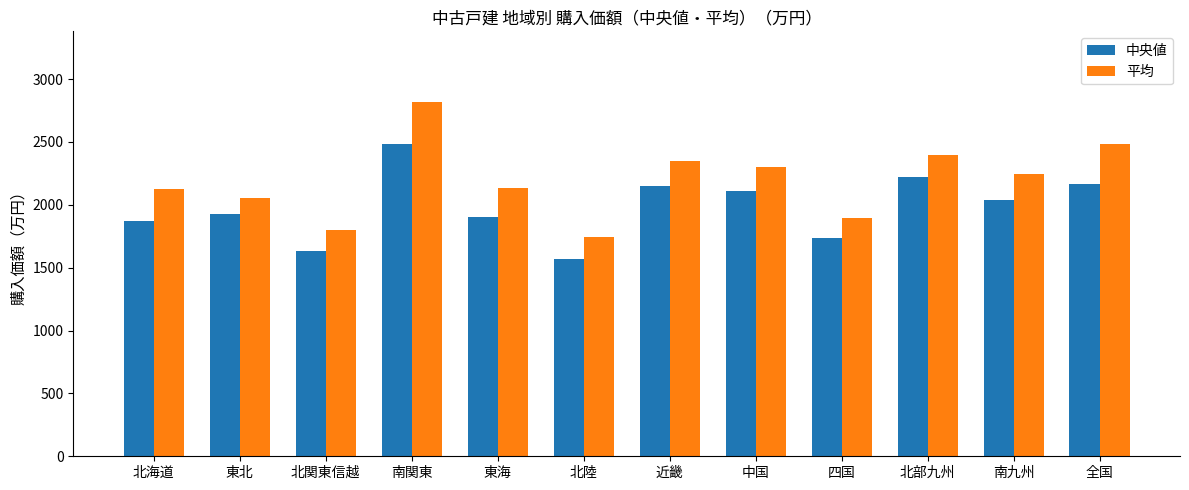

Which series changed the most between 中国 and 北部九州?

中央値